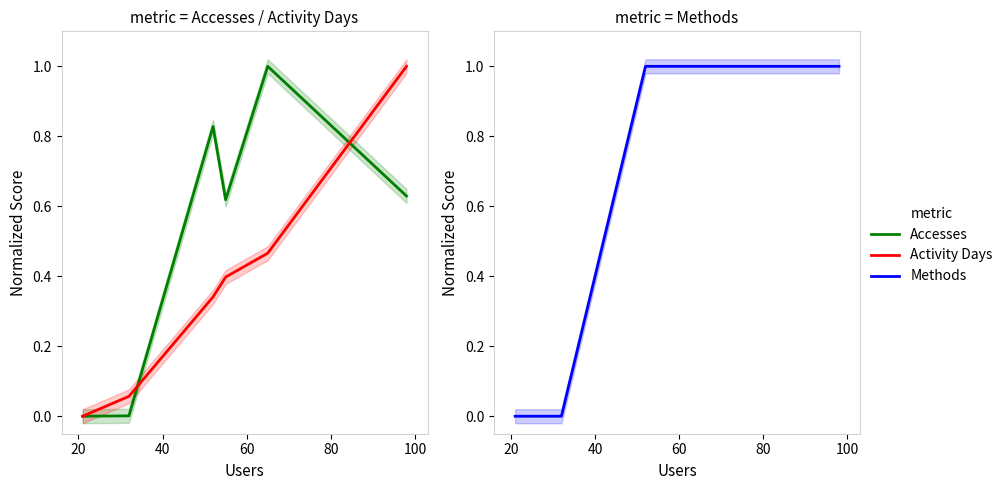

How many values in the Methods series are below 1?

2